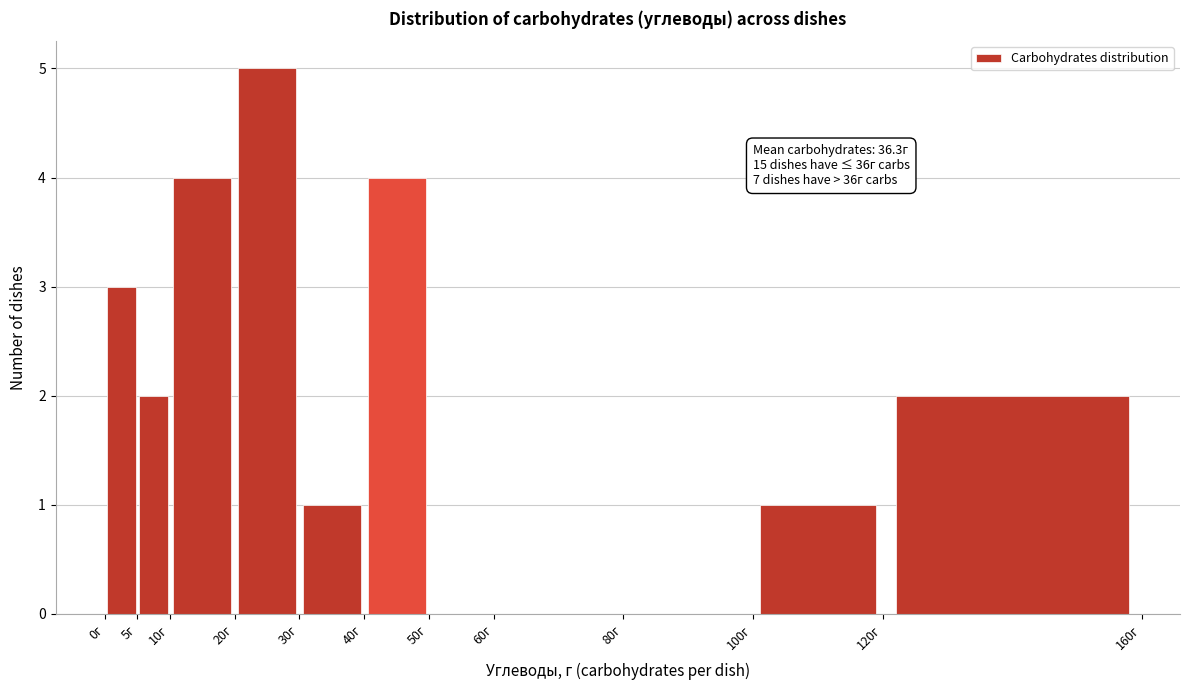

Over which range of the x-axis is the bar tallest?

20 to 30